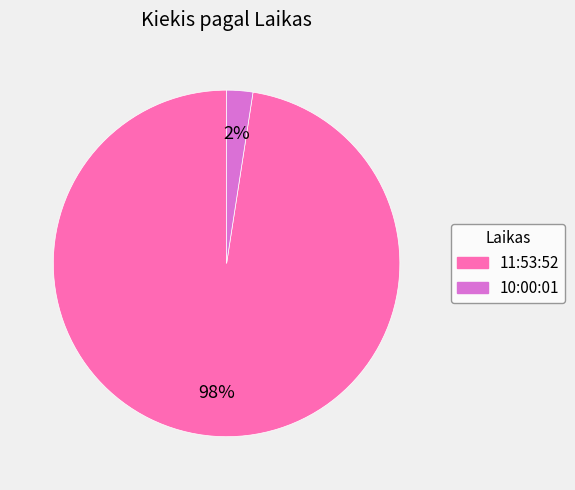

True or false: 10:00:01 accounts for 2% of the total.

True